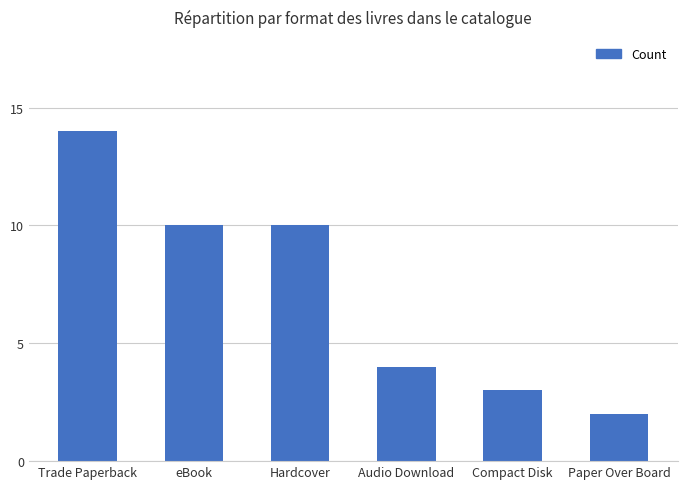

What is the difference between the maximum and minimum values?

12